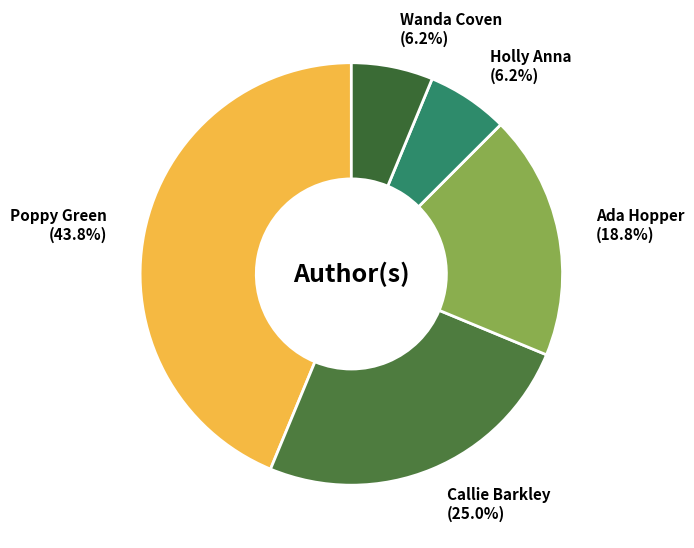

To the nearest percent, what portion does Ada Hopper represent?

19%